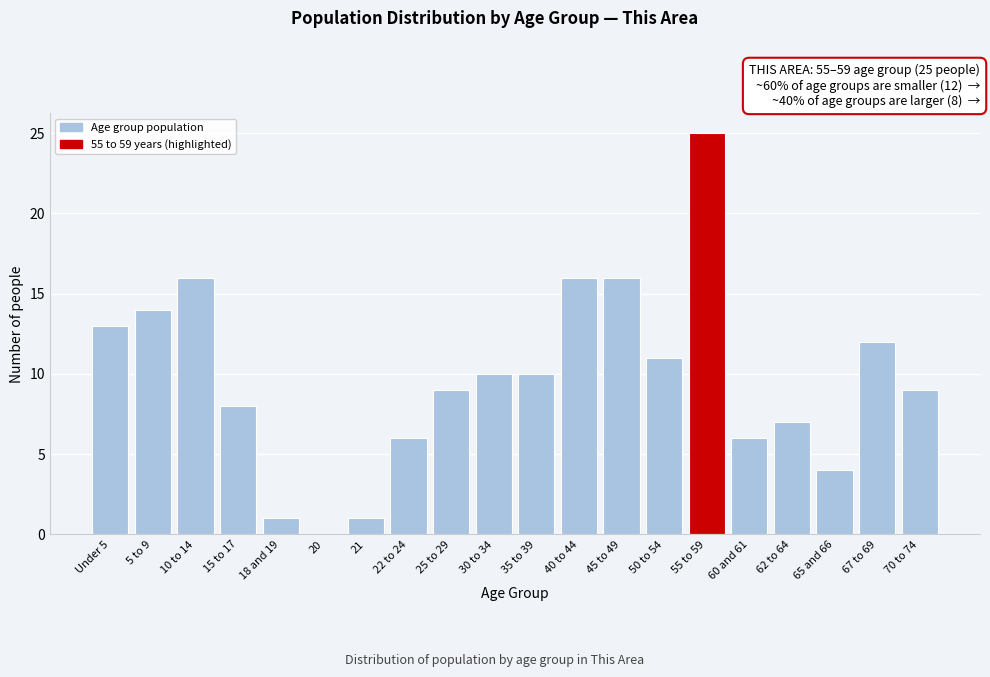

Reading left to right, what are all the values shown in this chart?

Under 5=13	5 to 9=14	10 to 14=16	15 to 17=8	18 and 19=1	20=0	21=1	22 to 24=6	25 to 29=9	30 to 34=10	35 to 39=10	40 to 44=16	45 to 49=16	50 to 54=11	55 to 59=25	60 and 61=6	62 to 64=7	65 and 66=4	67 to 69=12	70 to 74=9